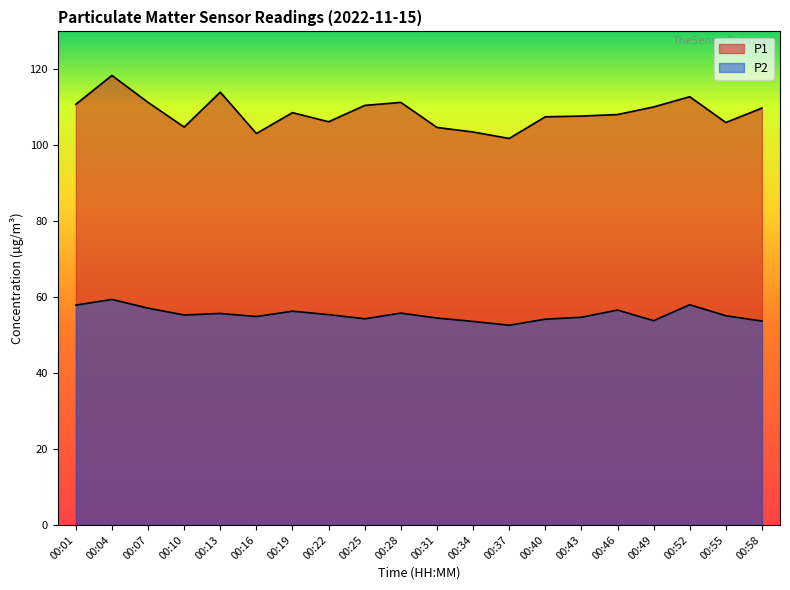

Which series has the largest total across all categories?

P1